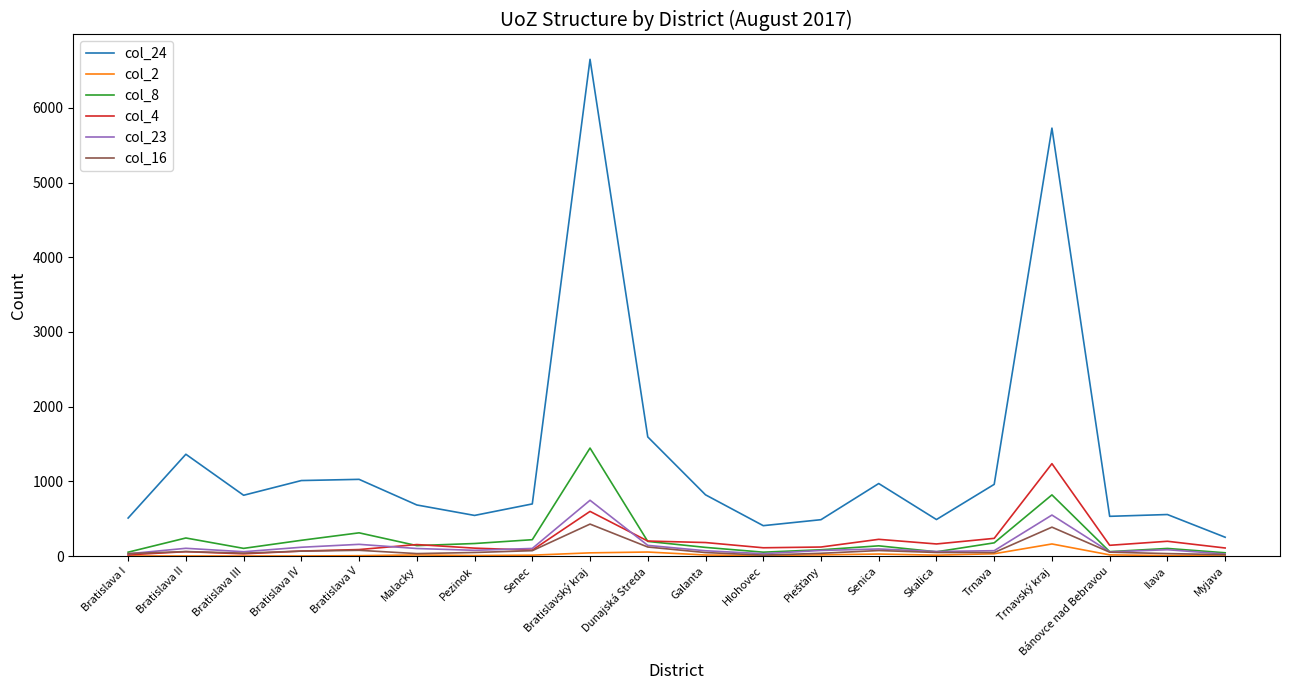

What position from the right is Senica?

7